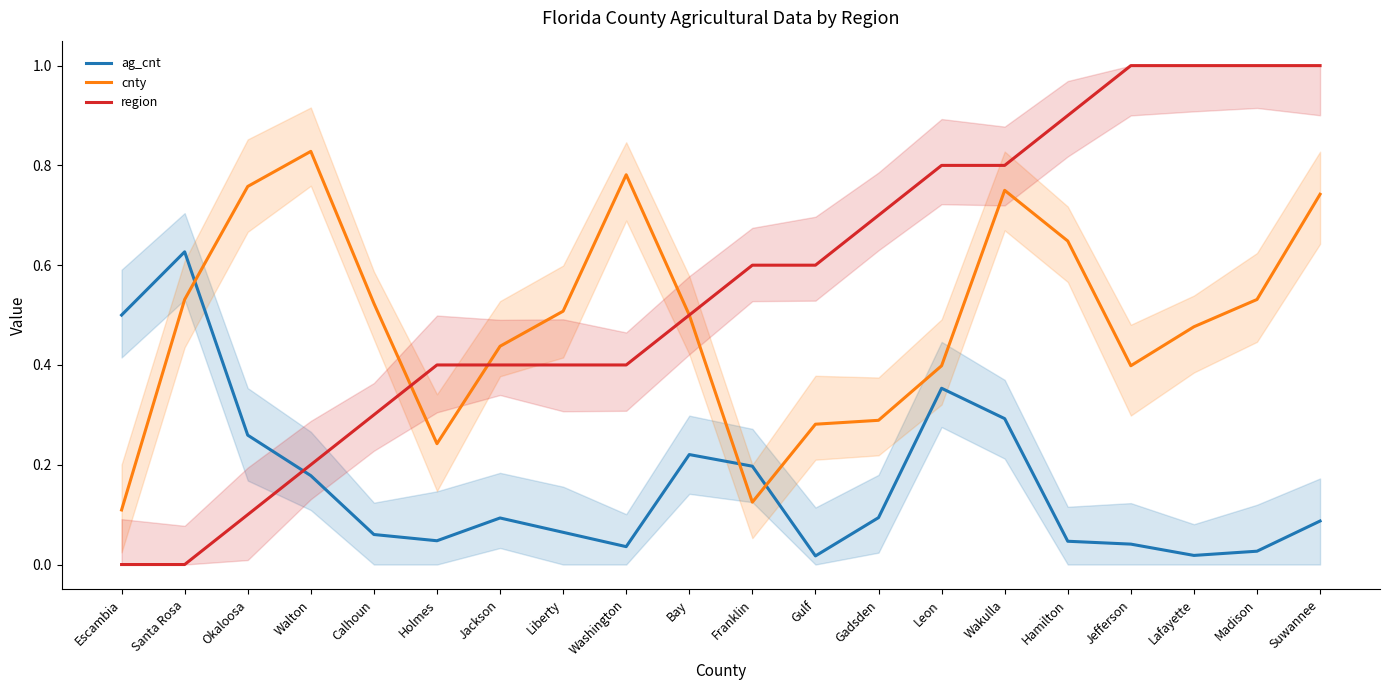

At which label is ag_cnt closest to 0?

Gulf